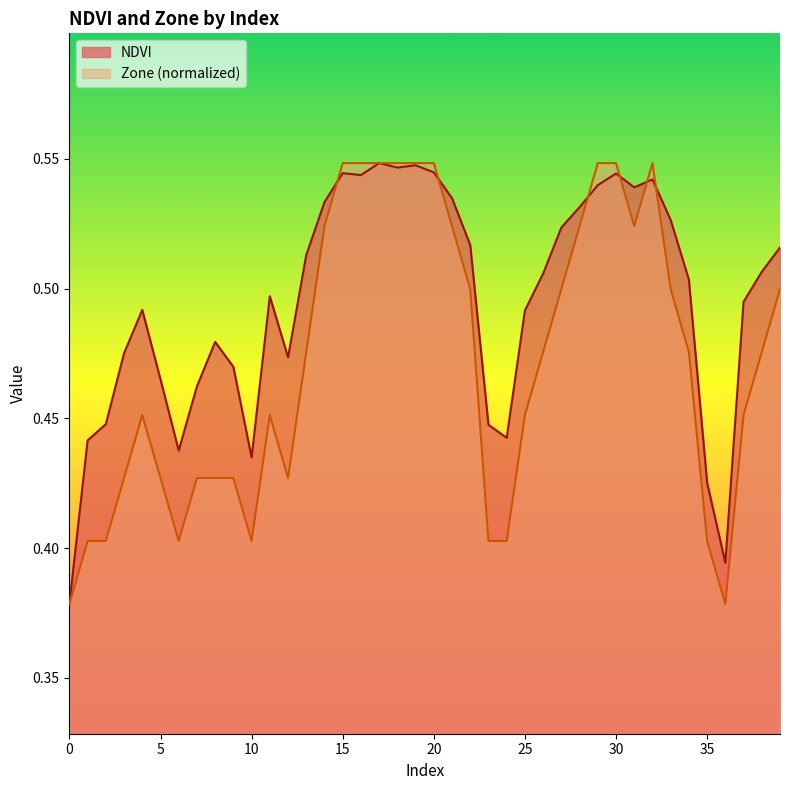

How many lines are shown in the chart?

2